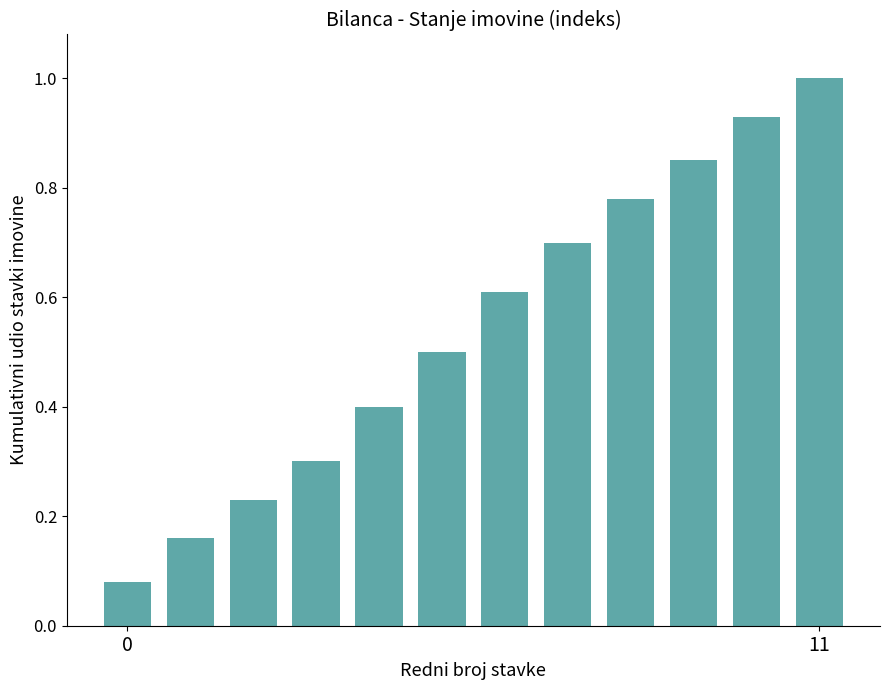

What is the sum of all values?

6.5